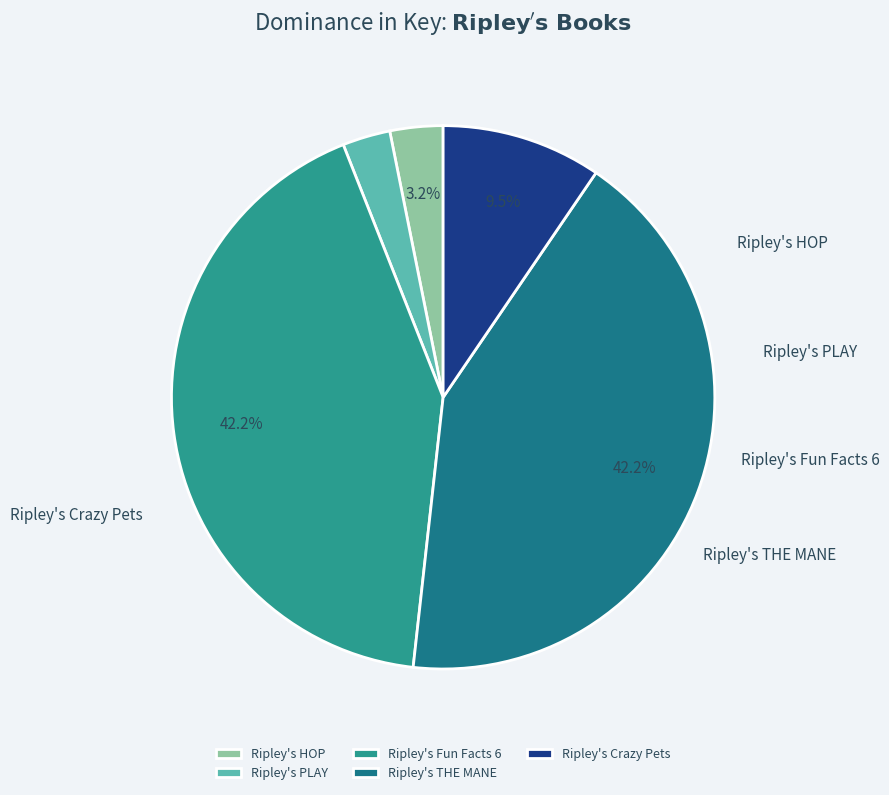

Do Ripley's PLAY and Ripley's Fun Facts 6 together represent more than half of the pie?

No